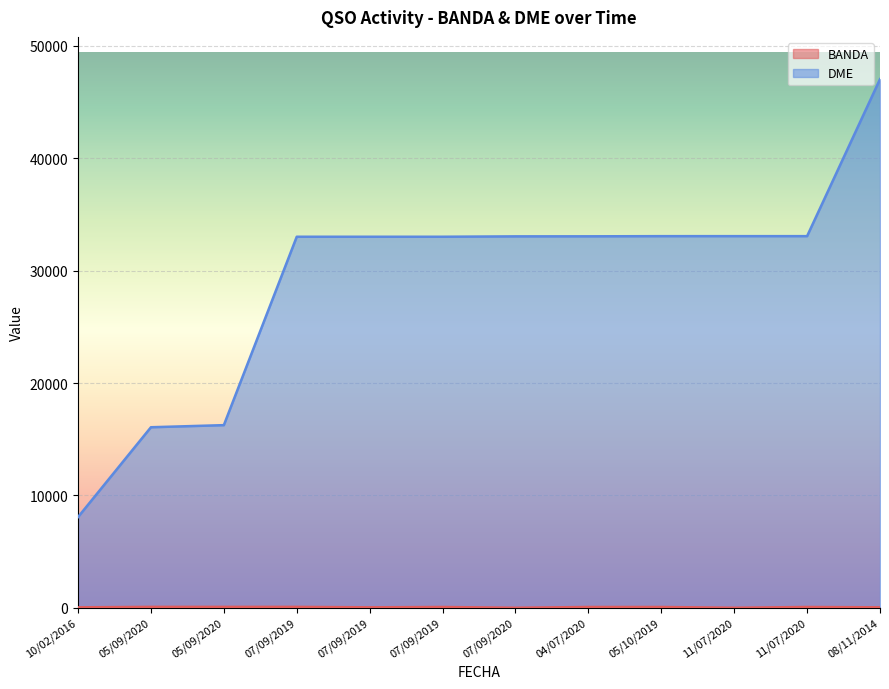

At 05/09/2020, list the series in order from smallest to largest.

BANDA, DME